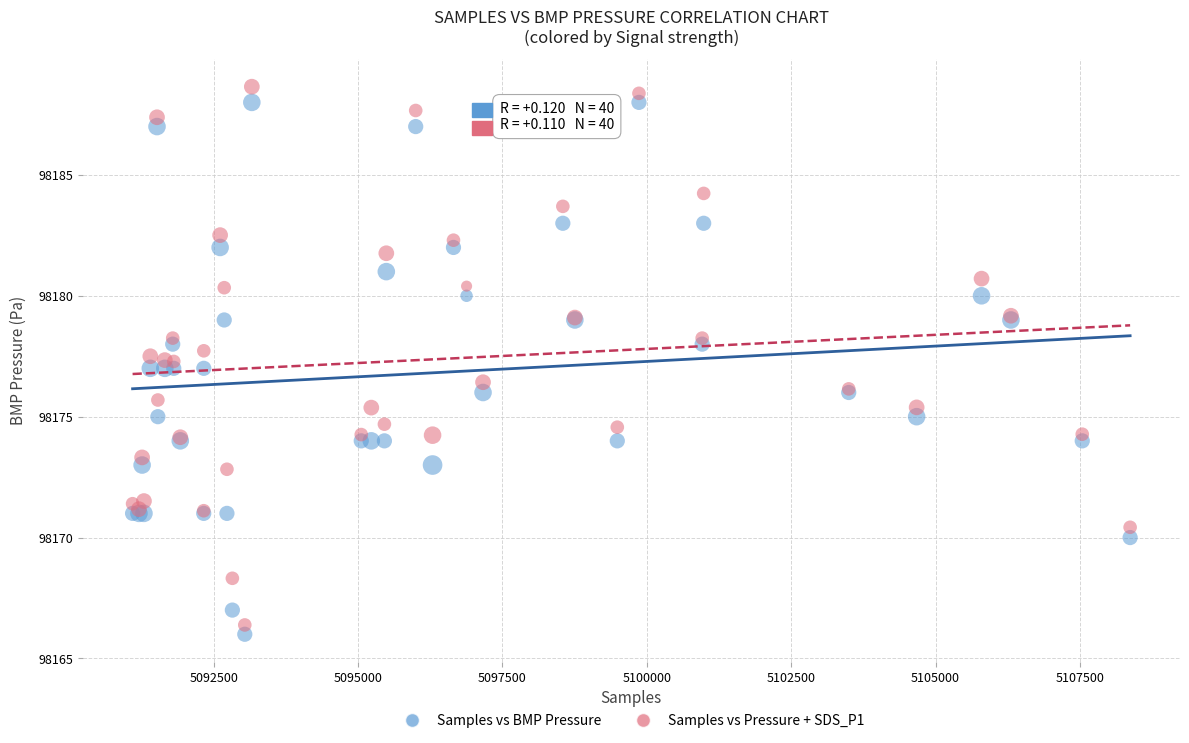

What is the X range (max minus min) for the scatter plot?

17275.0